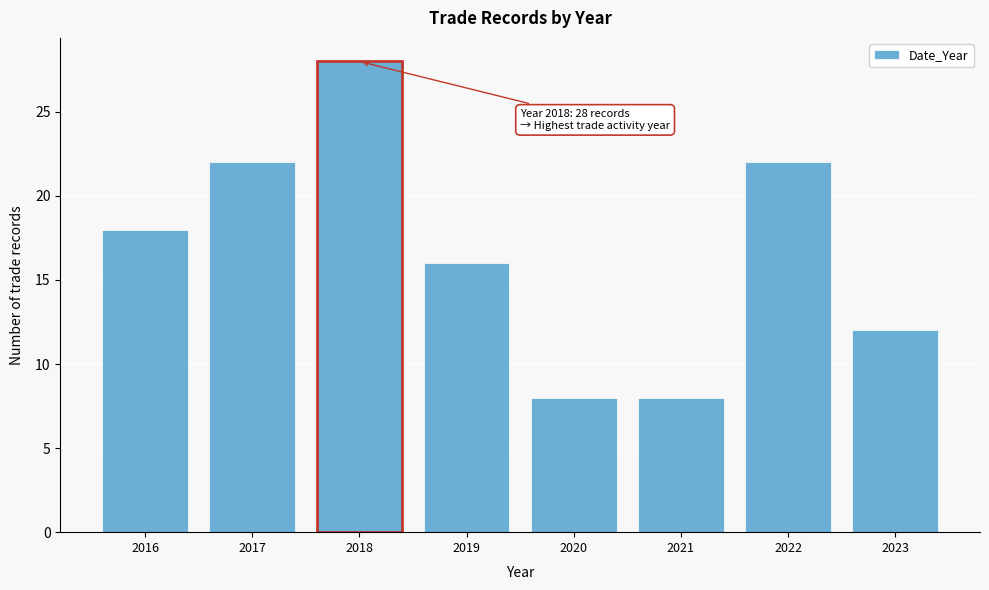

Reading left to right, extract all data points from this chart.

2016=18	2017=22	2018=28	2019=16	2020=8	2021=8	2022=22	2023=12